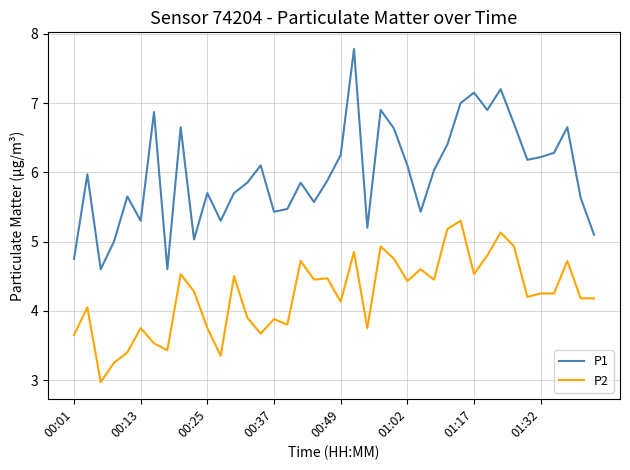

How many distinct data groups are displayed?

2